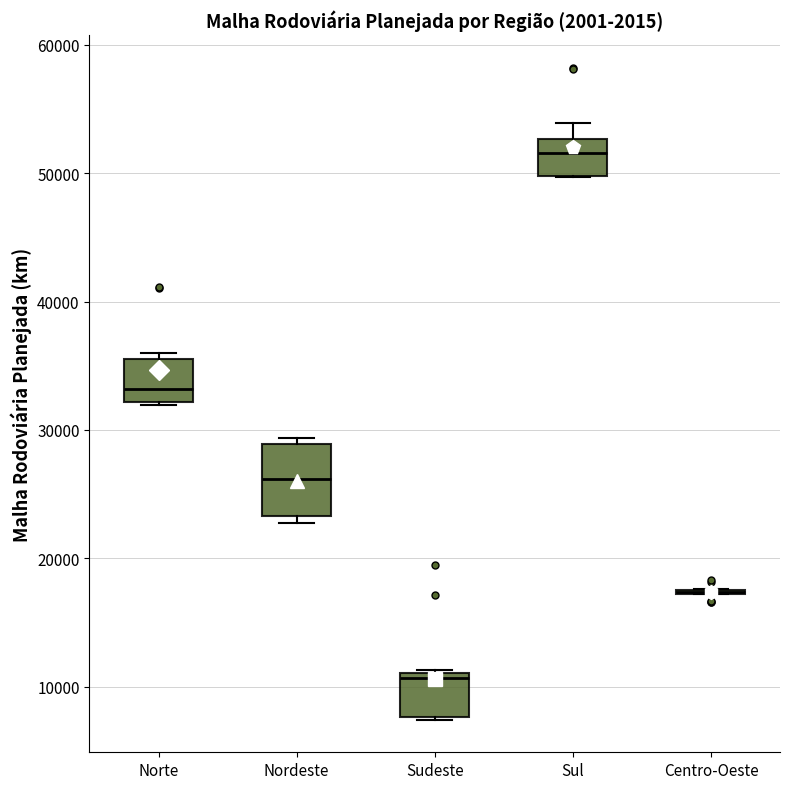

Reading left to right, transcribe this box plot: for each box, give where its median line is, the range the box spans, and where its two whiskers end, as read against the y-axis. The values are not printed on the chart, so give them approximately, as read against the axis.

Norte: median 33000, box 32000 to 36000, whiskers 32000 to 36000 (just above the box's upper edge)
Nordeste: median 26000, box 23000 to 29000, whiskers 23000 (just below the box's lower edge) to 29000 (just above the box's upper edge)
Sudeste: median 11000 (just below the box's upper edge), box 8000 to 11000, whiskers 7000 to 11000
Sul: median 52000, box 50000 to 53000, whiskers 50000 to 54000
Centro-Oeste: box collapsed to a line at 17000, whiskers 17000 to 18000